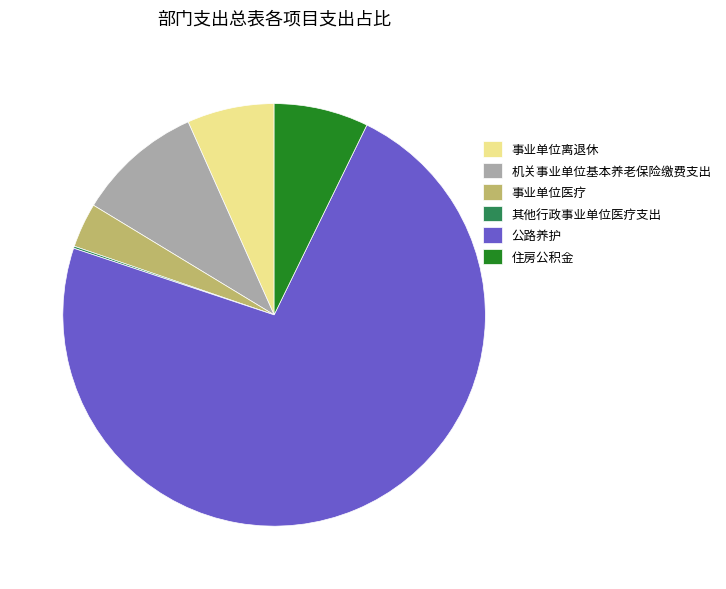

The 住房公积金 slice represents 1% of the pie. True or false?

False